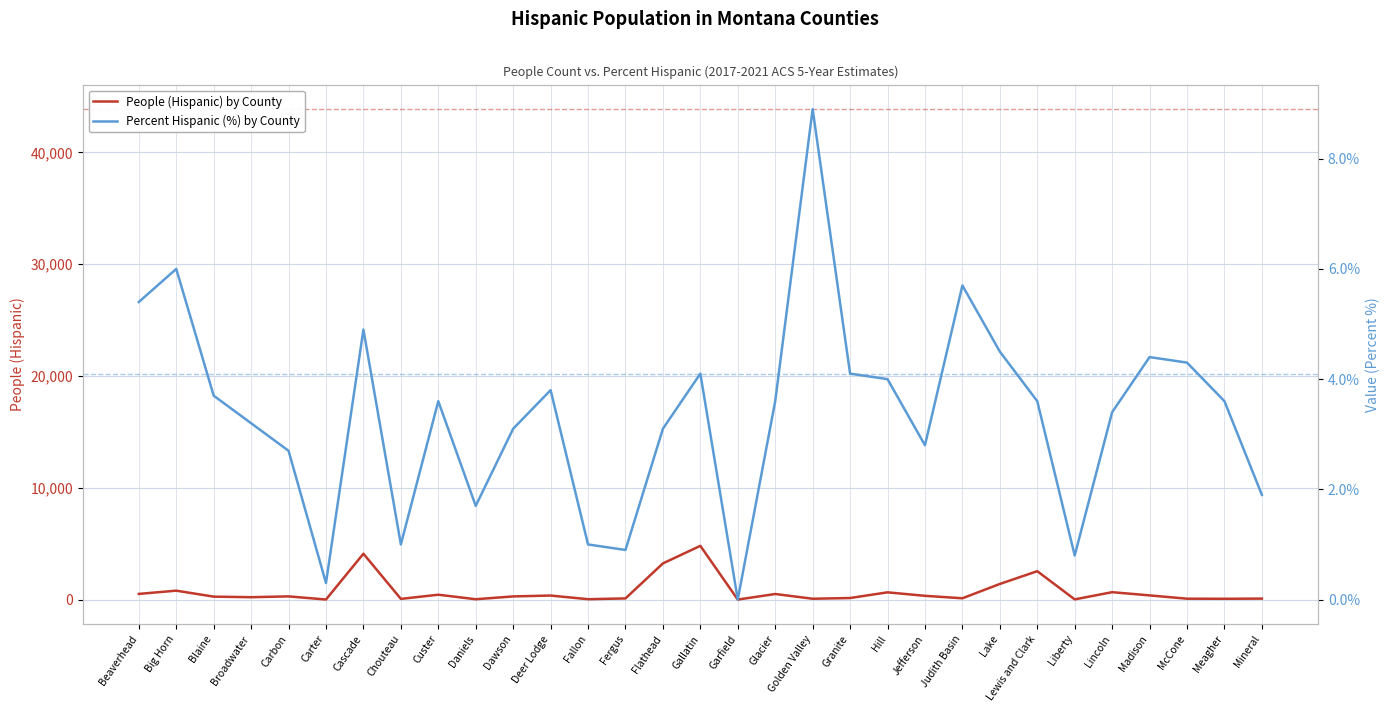

Reading left to right, list all the values displayed in this chart.

People (Hispanic): Beaverhead=506.0	Big Horn=796.0	Blaine=262.0	Broadwater=211.0	Carbon=284.0	Carter=4.0	Cascade=4102.0	Chouteau=61.0	Custer=433.0	Daniels=30.0	Dawson=281.0	Deer Lodge=359.0	Fallon=32.0	Fergus=101.0	Flathead=3234.0	Gallatin=4806.0	Garfield=0.0	Glacier=497.0	Golden Valley=73.0	Granite=138.0	Hill=646.0	Jefferson=335.0	Judith Basin=115.0	Lake=1396.0	Lewis and Clark=2538.0	Liberty=16.0	Lincoln=660.0	Madison=373.0	McCone=77.0	Meagher=70.0	Mineral=85.0
Value (Percent): Beaverhead=5.4	Big Horn=6.0	Blaine=3.7	Broadwater=3.2	Carbon=2.7	Carter=0.3	Cascade=4.9	Chouteau=1.0	Custer=3.6	Daniels=1.7	Dawson=3.1	Deer Lodge=3.8	Fallon=1.0	Fergus=0.9	Flathead=3.1	Gallatin=4.1	Garfield=0.0	Glacier=3.6	Golden Valley=8.9	Granite=4.1	Hill=4.0	Jefferson=2.8	Judith Basin=5.7	Lake=4.5	Lewis and Clark=3.6	Liberty=0.8	Lincoln=3.4	Madison=4.4	McCone=4.3	Meagher=3.6	Mineral=1.9